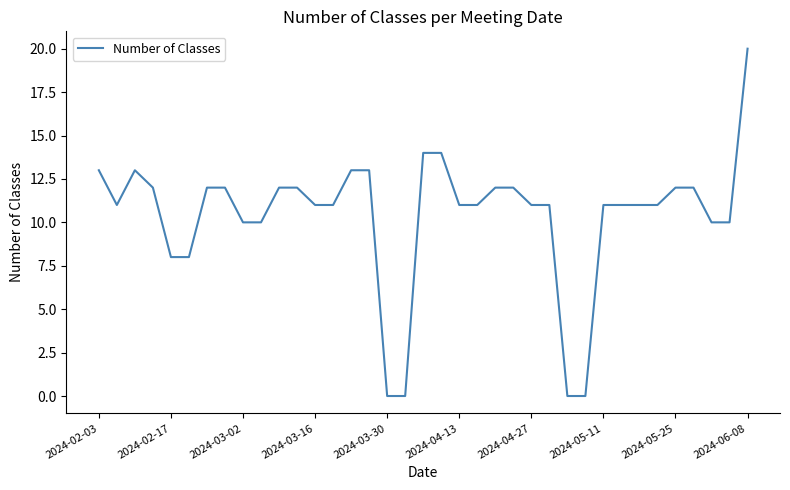

What is the average value?

10